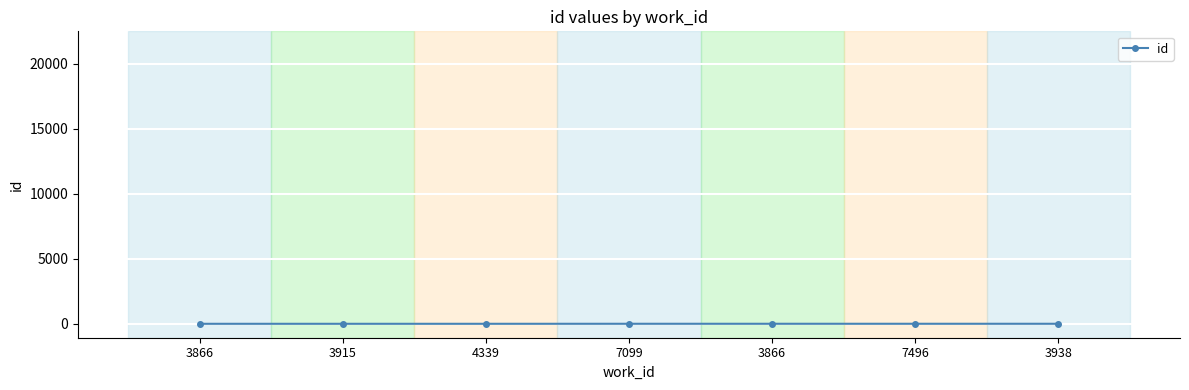

How many lines are shown in the chart?

1